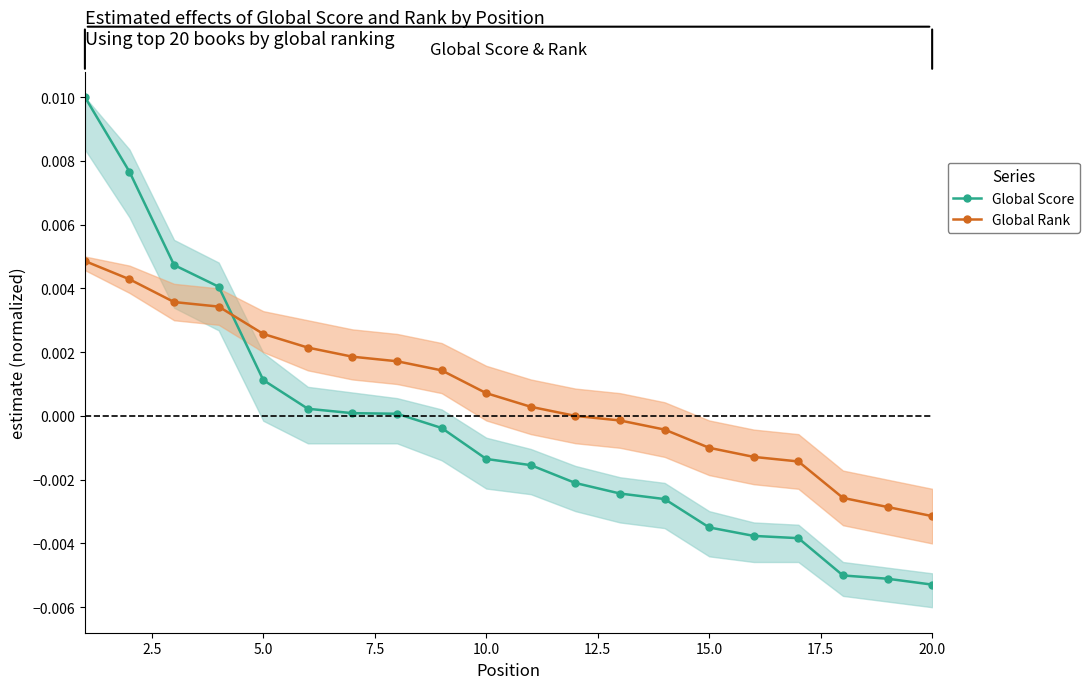

How many lines are shown in the chart?

2